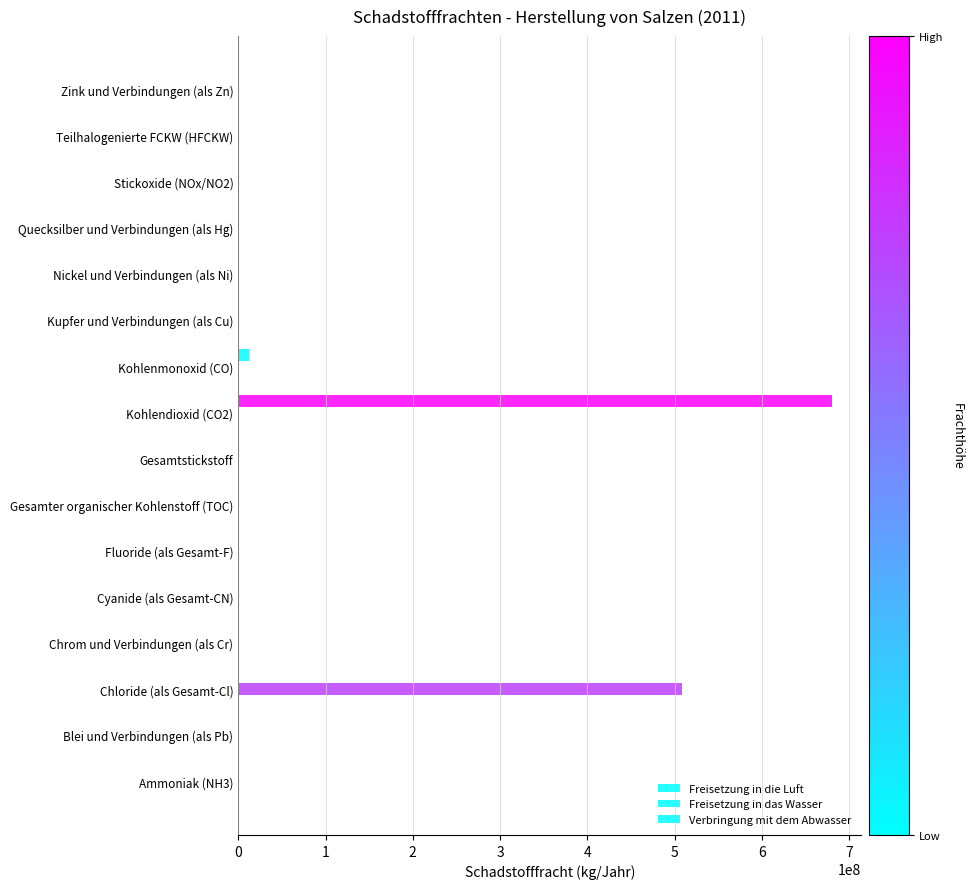

What is the value of the Freisetzung in das Wasser bar at the 13th from the left?

1